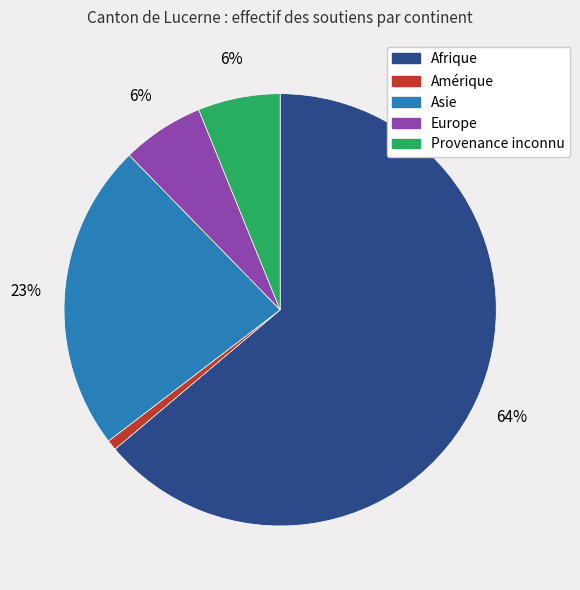

Between Afrique and Provenance inconnu, which is larger?

Afrique